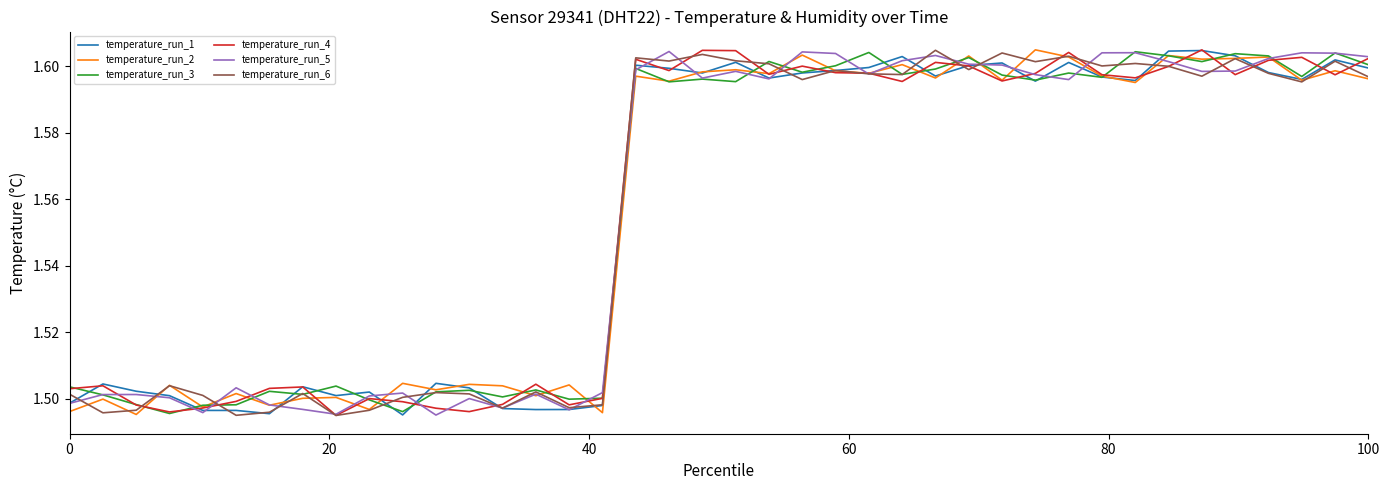

Count the number of categories in the chart.

40